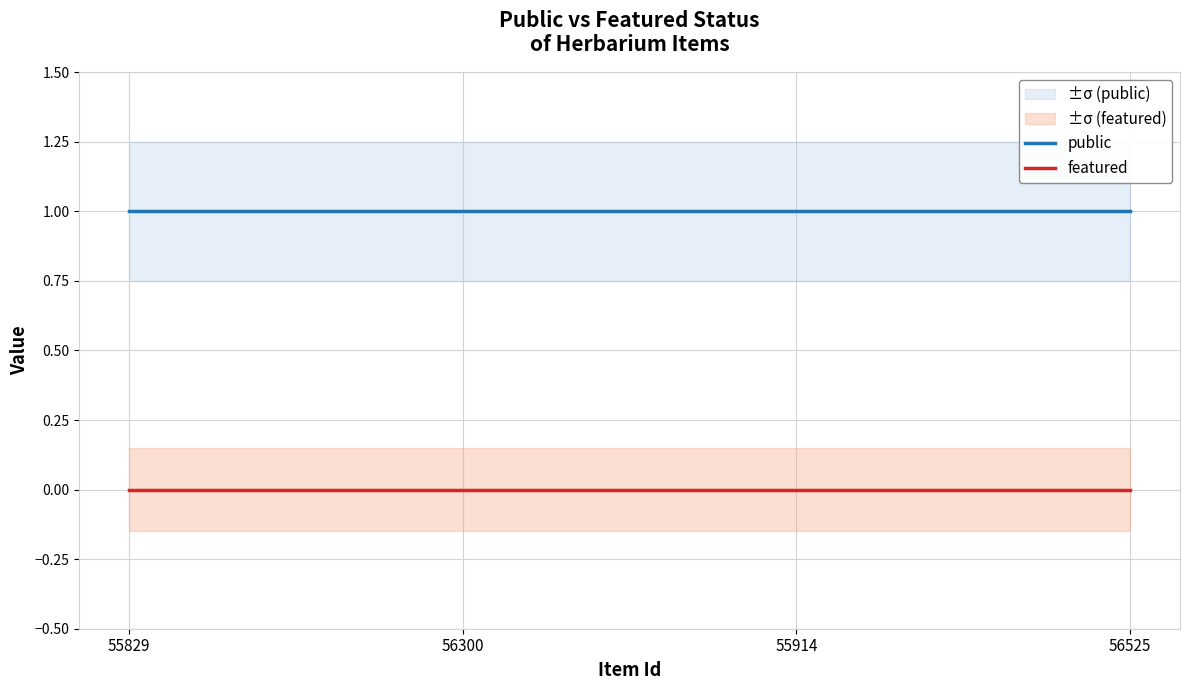

True or false: featured and public intersect in this chart.

False